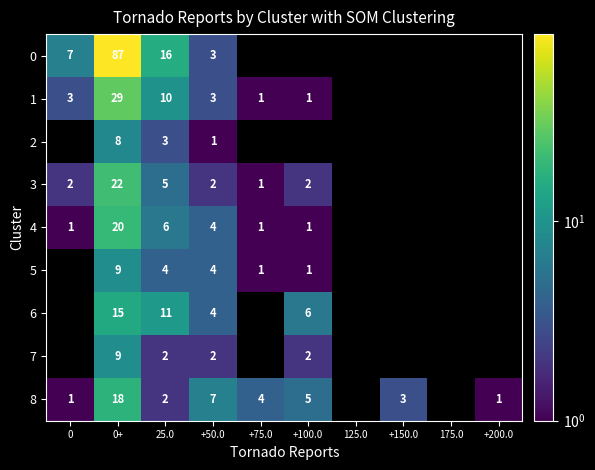

Is the value of 1 at 0+ greater than the value of 0 at 25.0?

Yes